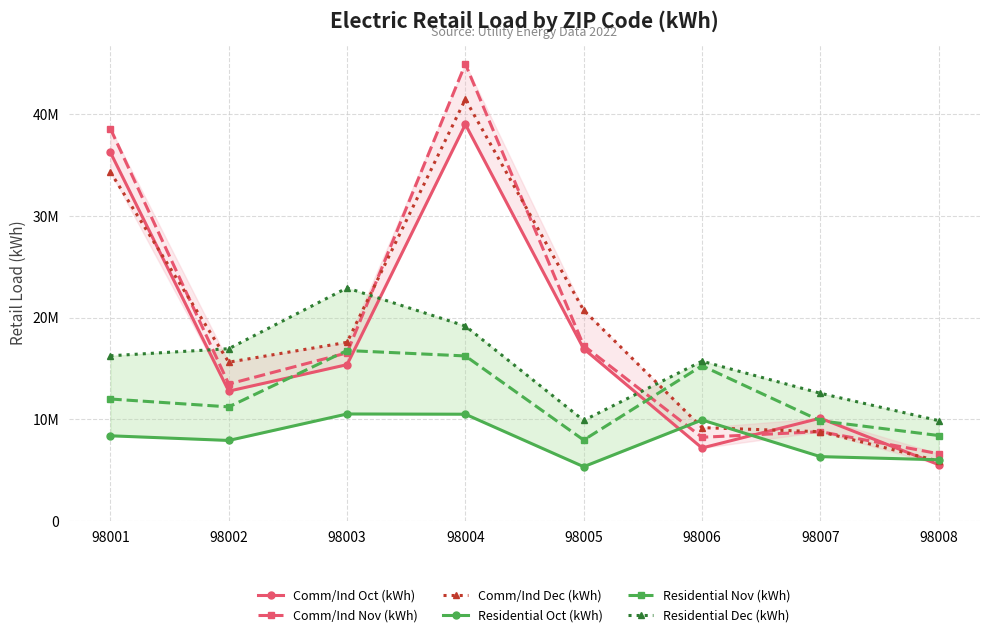

What is the spread (max minus min) of values at 98001?

30163493.4